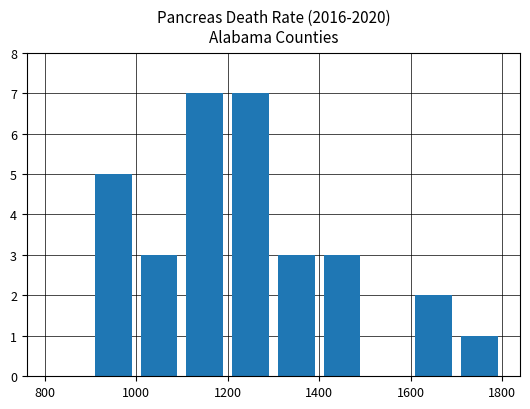

Reading left to right, what are all the values shown in this chart?

0	5	3	7	7	3	3	0	2	1